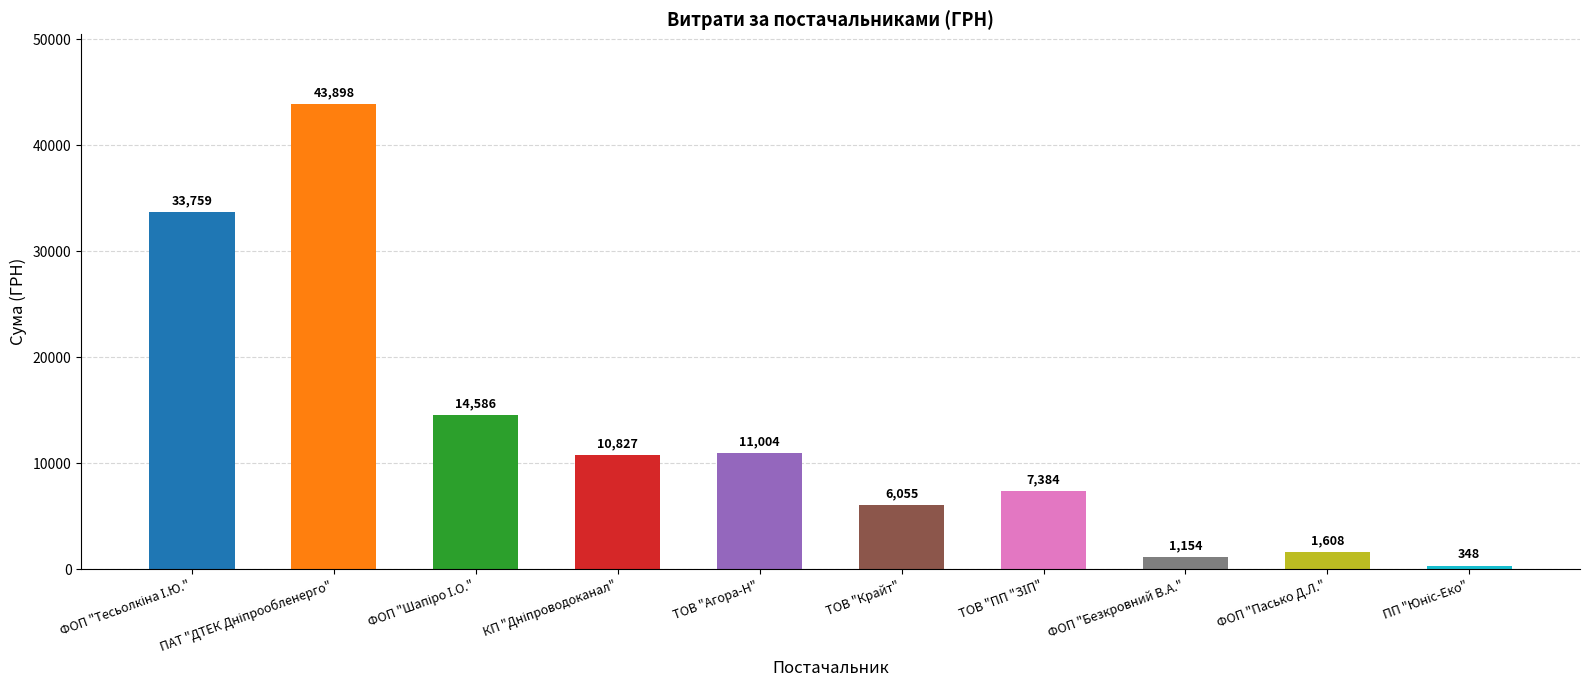

True or false: the data shows 2437.1 at ТОВ "Агора-Н".

False